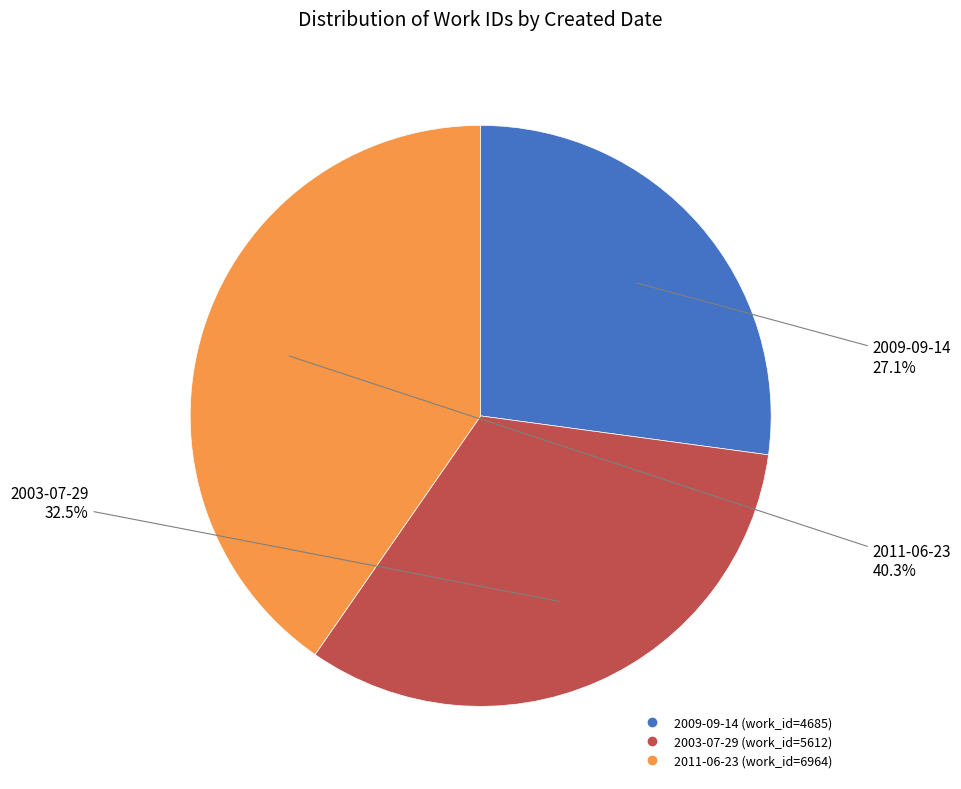

To the nearest percent, what is the combined percentage of 2003-07-29 and 2011-06-23?

73%